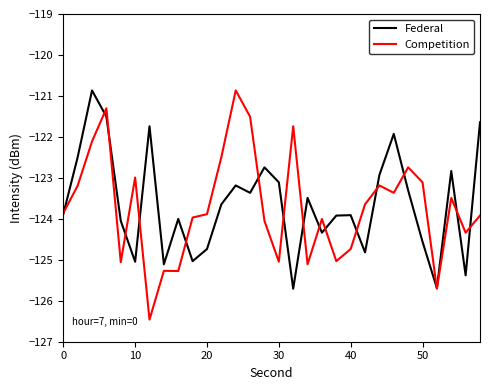

What are all the series names shown in the legend?

Federal, Competition